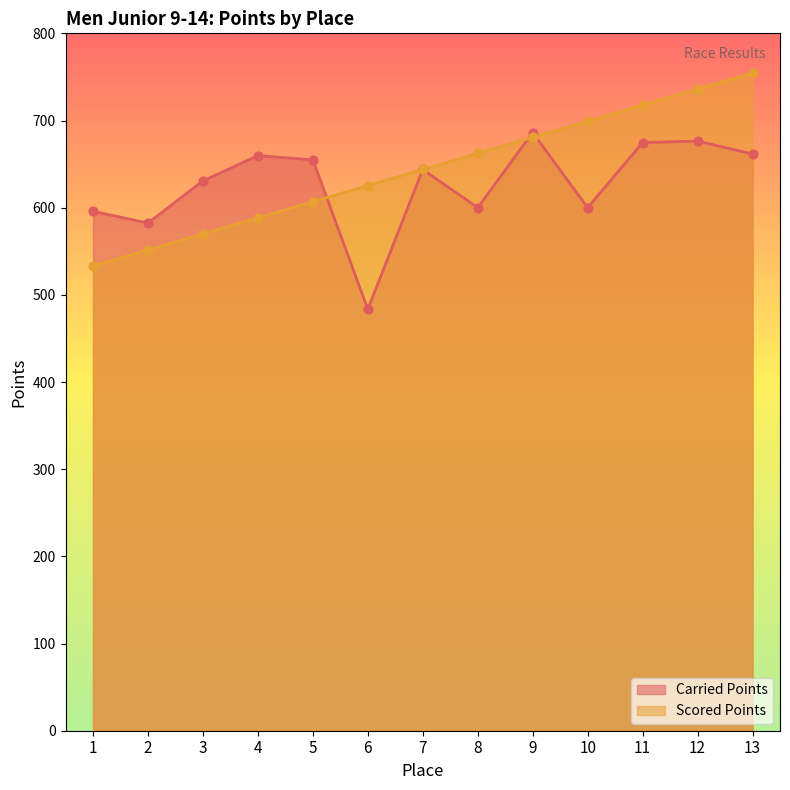

What are all the series names shown in the legend?

Carried Points, Scored Points